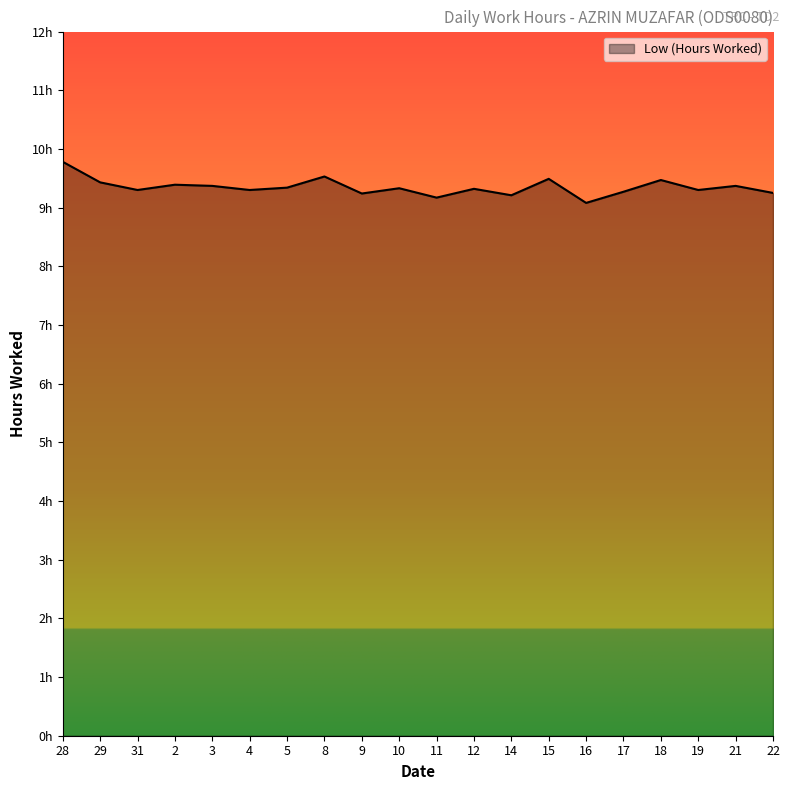

Reading left to right, what are all the values shown in this chart?

28=9.8	29=9.4	31=9.3	2=9.4	3=9.4	4=9.3	5=9.3	8=9.5	9=9.2	10=9.3	11=9.2	12=9.3	14=9.2	15=9.5	16=9.1	17=9.3	18=9.5	19=9.3	21=9.4	22=9.2